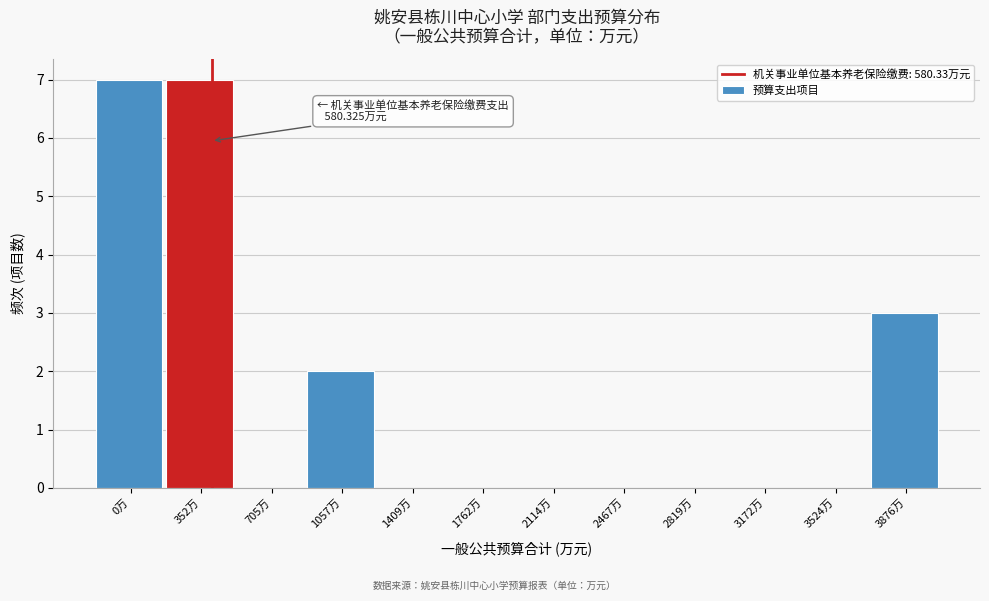

Reading left to right, what are all the values shown in this chart?

0万=7	352万=7	705万=0	1057万=2	1409万=0	1762万=0	2114万=0	2467万=0	2819万=0	3172万=0	3524万=0	3876万=3